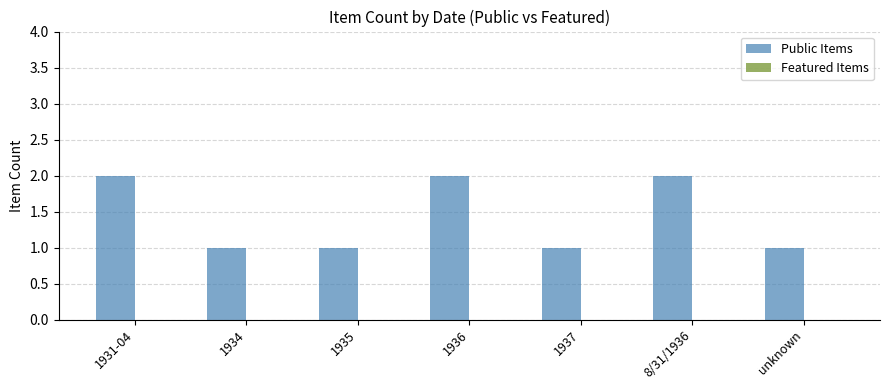

What is the sum of all values?

10